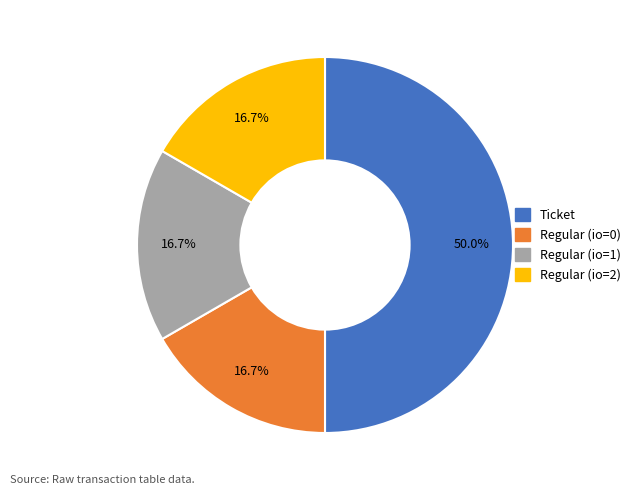

Count the number of slices in the pie.

4